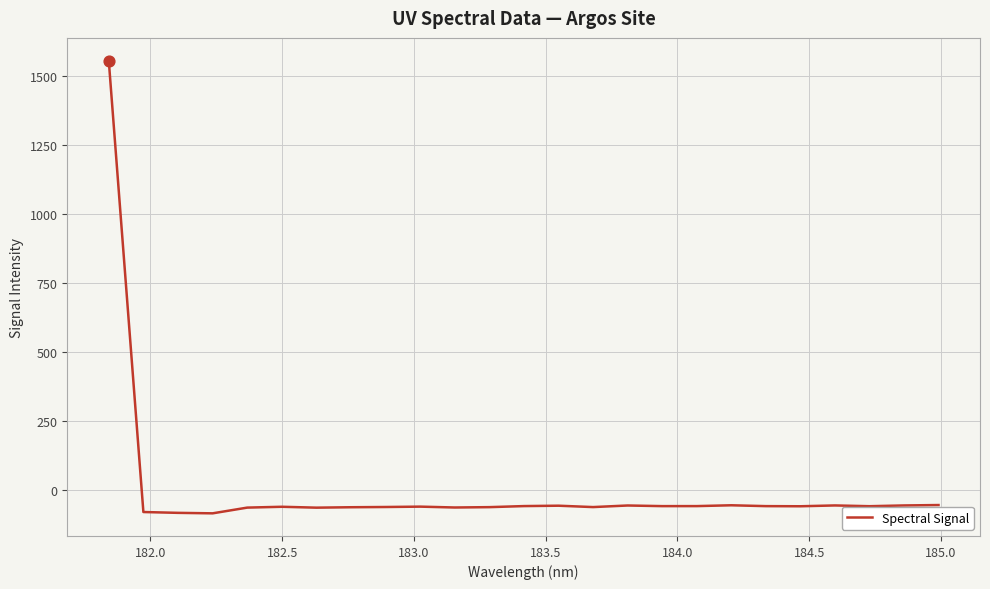

What is the difference between the maximum and minimum values?

1639.1